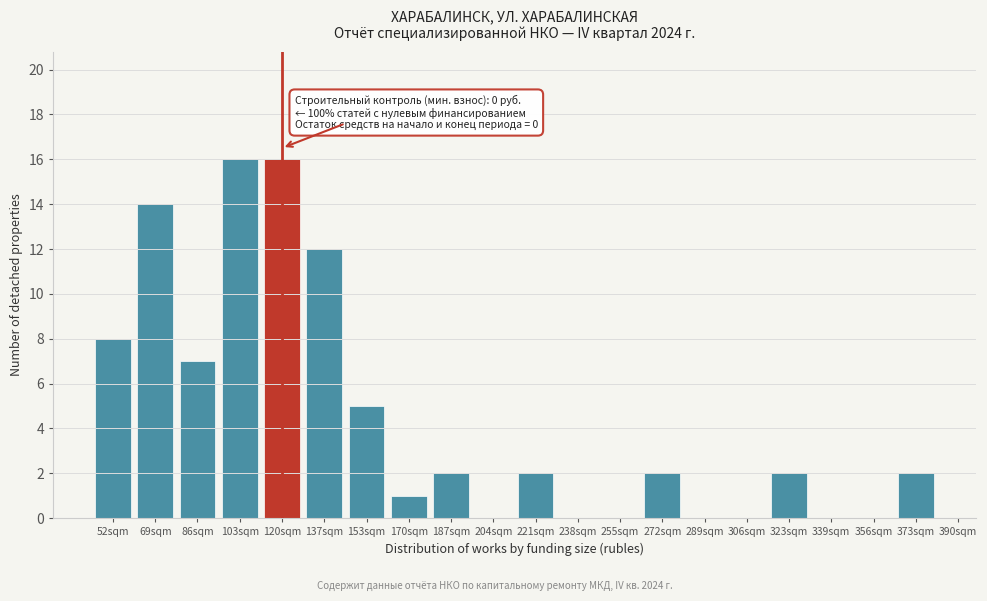

Reading left to right, list all the values displayed in this chart.

52sqm=8	69sqm=14	86sqm=7	103sqm=16	120sqm=16	137sqm=12	153sqm=5	170sqm=1	187sqm=2	204sqm=0	221sqm=2	238sqm=0	255sqm=0	272sqm=2	289sqm=0	306sqm=0	323sqm=2	339sqm=0	356sqm=0	373sqm=2